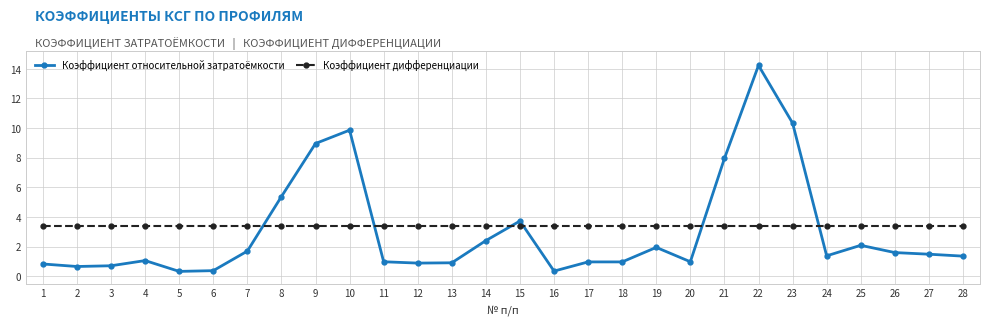

What value does the Коэффициент относительной затратоёмкости series have at 21?

8.0